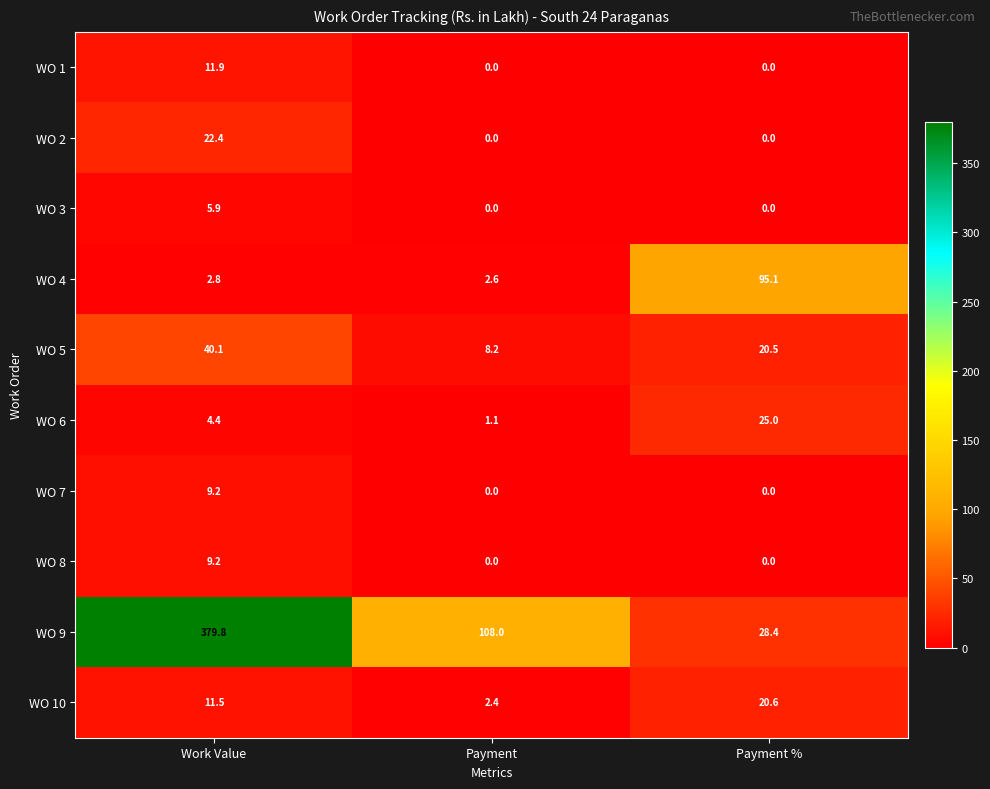

How many values in WO 7 are above zero?

1